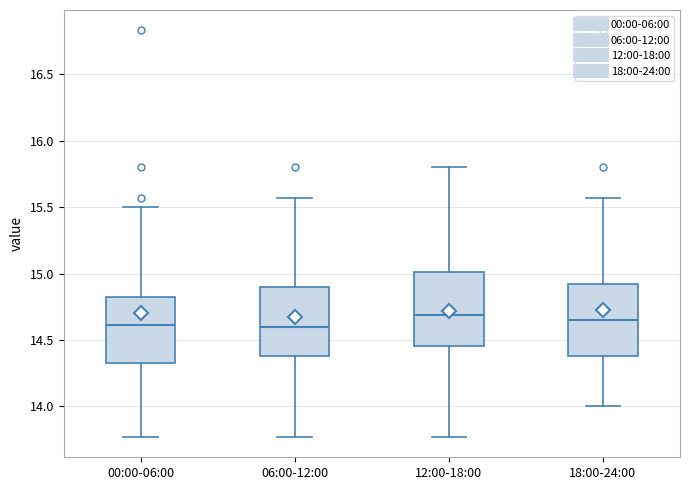

Reading left to right, transcribe this box plot: for each box, give where its median line is, the range the box spans, and where its two whiskers end, as read against the y-axis. The values are not printed on the chart, so give them approximately, as read against the axis.

00:00-06:00: median 14.60, box 14.35 to 14.85, whiskers 13.75 to 15.50
06:00-12:00: median 14.60, box 14.40 to 14.90, whiskers 13.75 to 15.55
12:00-18:00: median 14.70, box 14.45 to 15.00, whiskers 13.75 to 15.80
18:00-24:00: median 14.65, box 14.40 to 14.90, whiskers 14.00 to 15.55